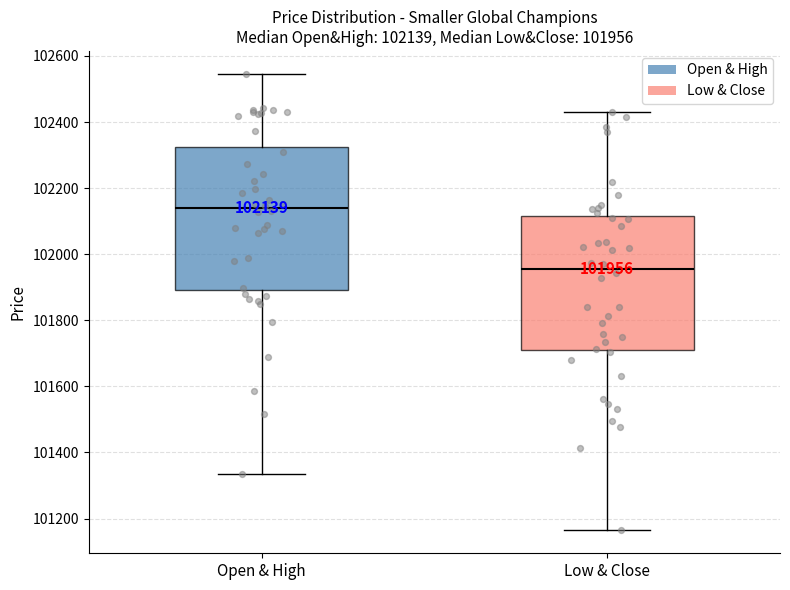

Which box's median line is the lowest?

Low & Close